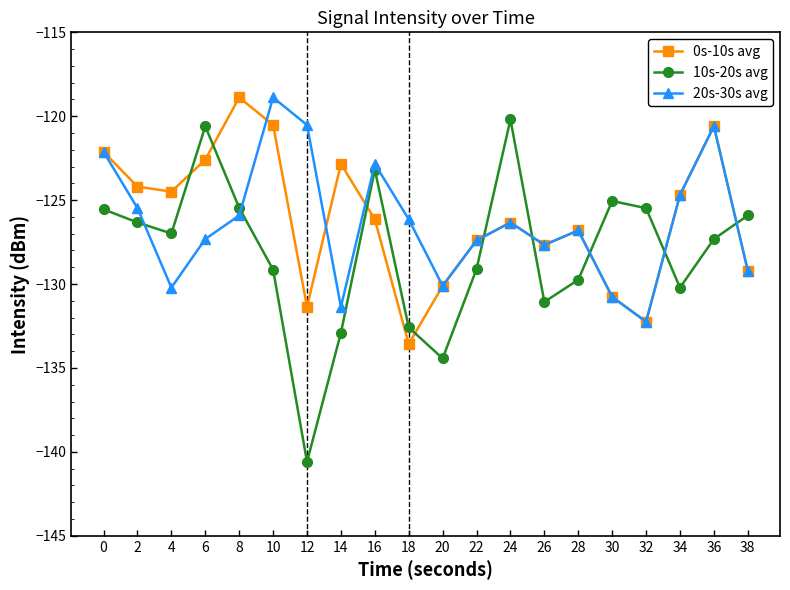

Which series has the widest spread of values?

10s-20s avg